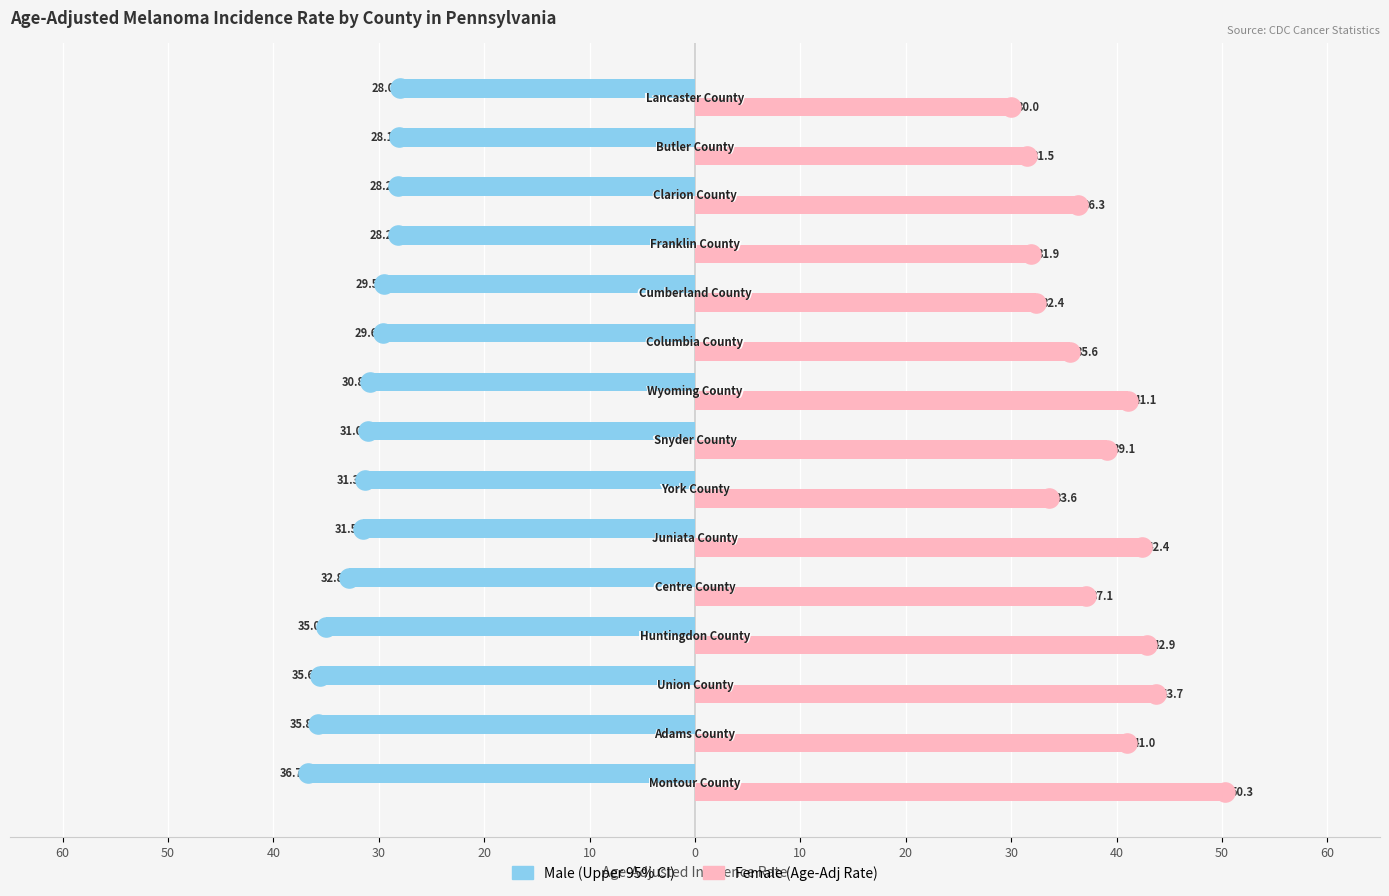

Is the value of Female at 14 greater than the value of Male at 30?

Yes